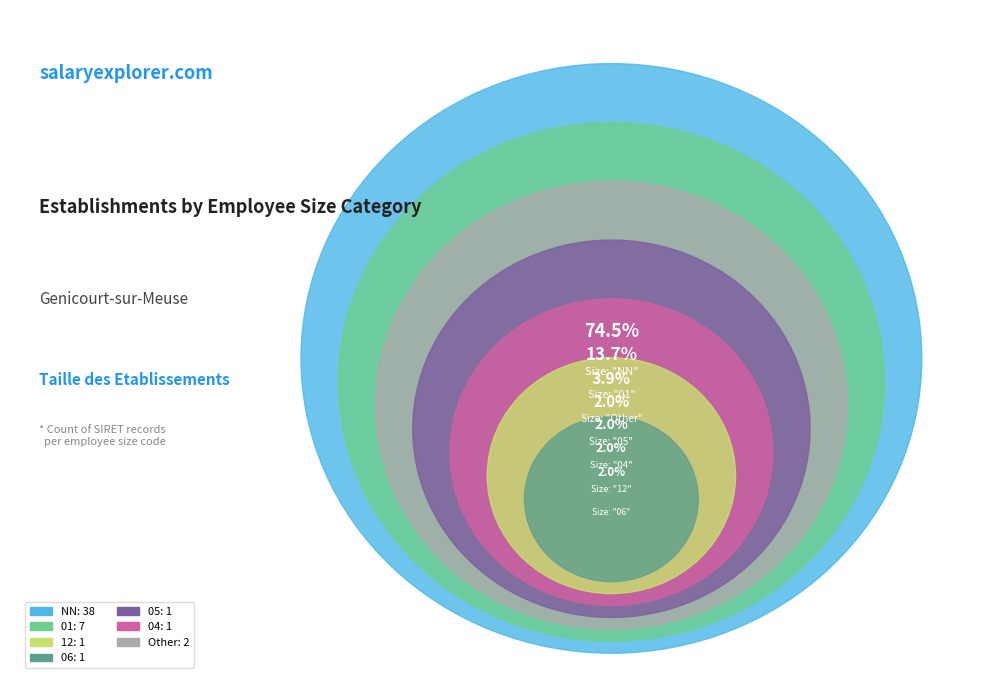

To the nearest percent, what portion does 05 represent?

2%